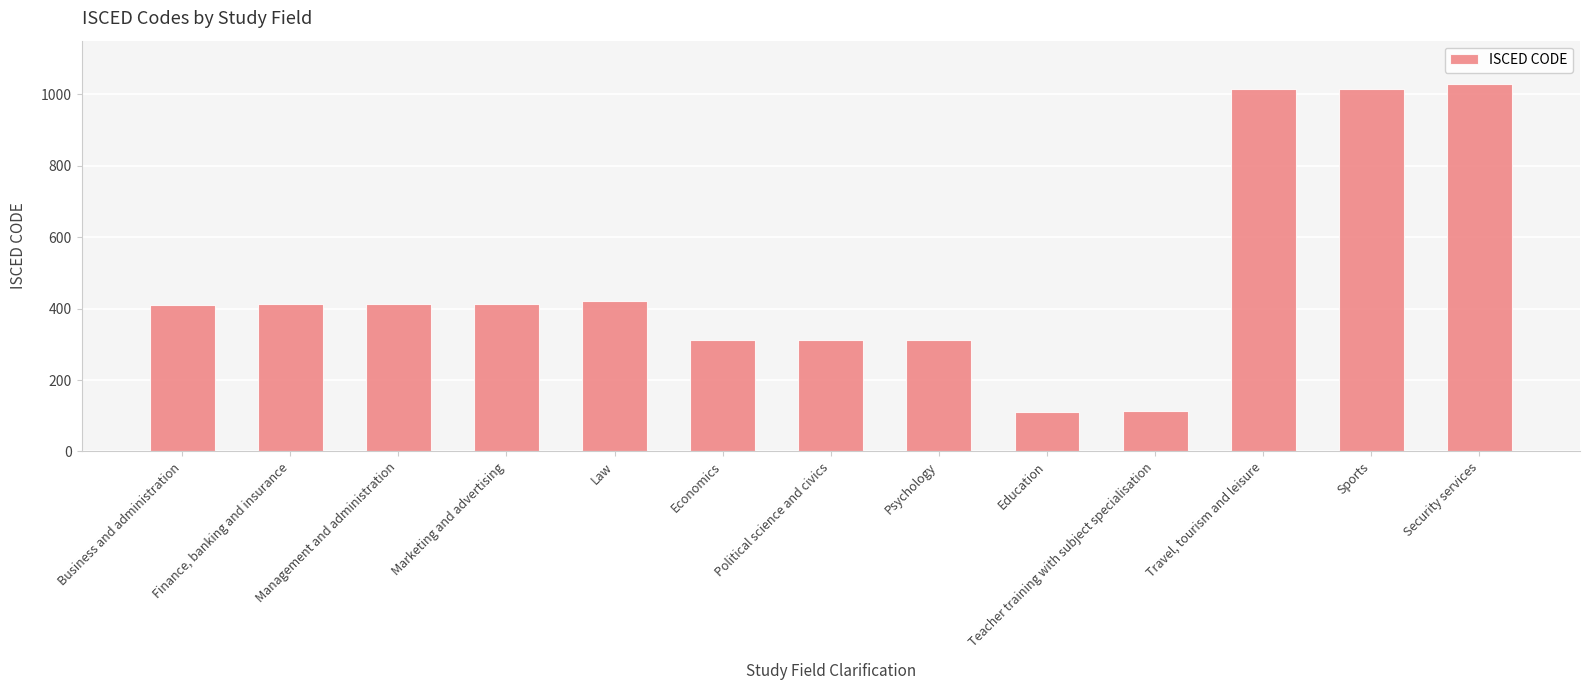

What is the average value?

484